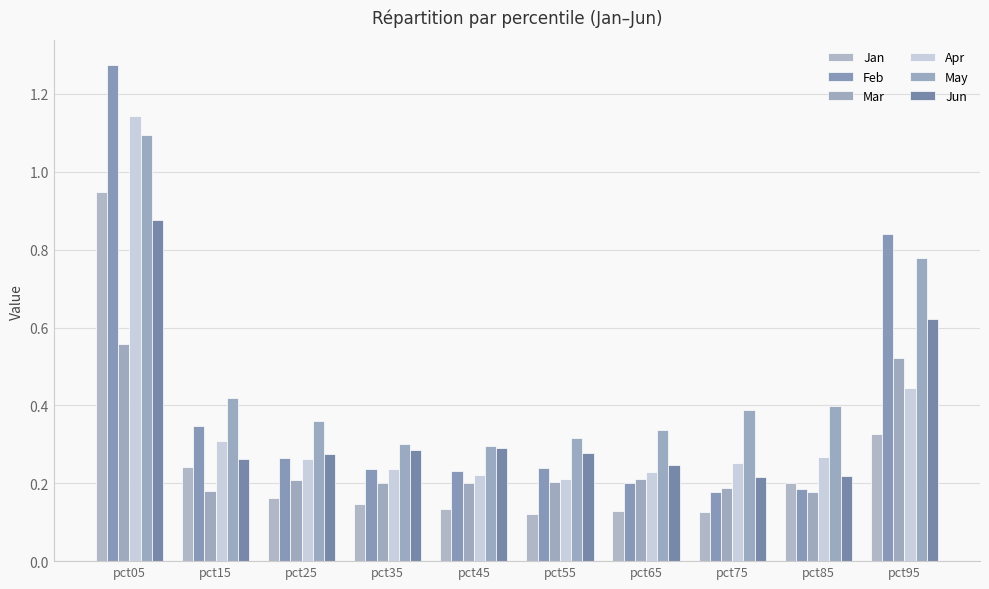

Count the number of categories in the chart.

10